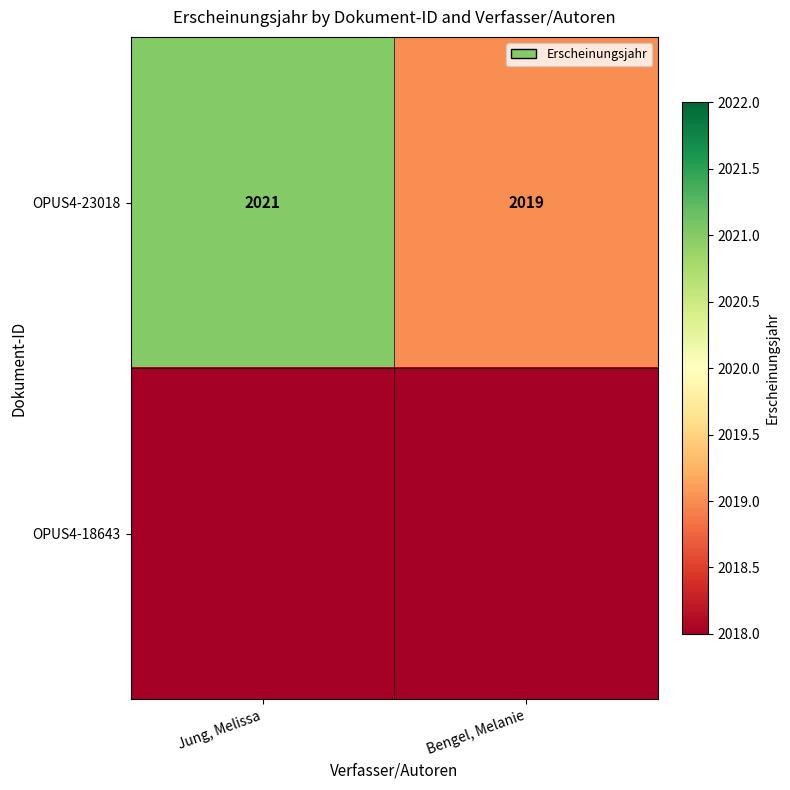

What is the total value across all series at Bengel, Melanie?

2019